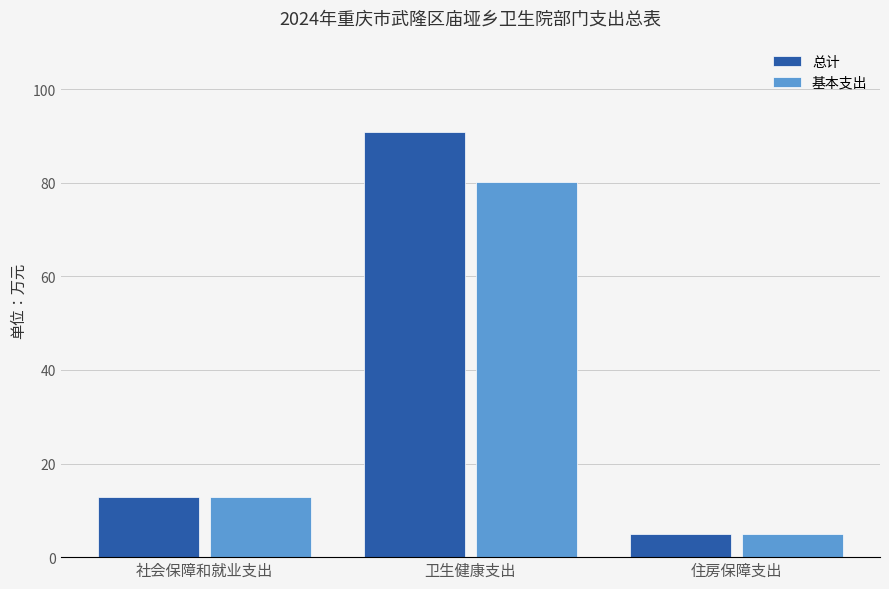

What is the label of the 1st bar from the right?

住房保障支出